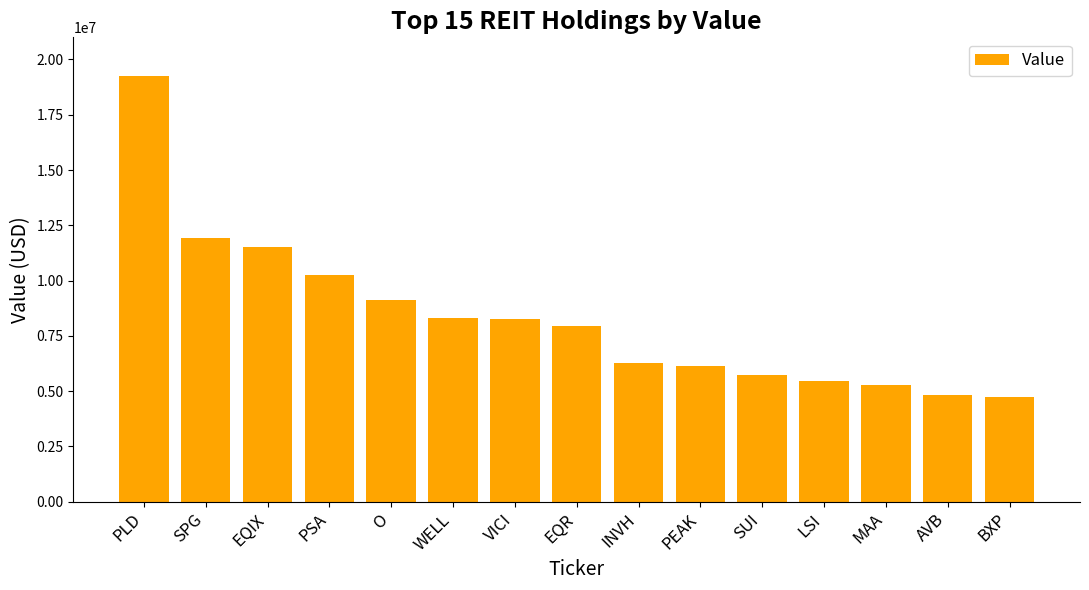

Reading left to right, extract all data points from this chart.

PLD=19270179	SPG=11943134	EQIX=11515427	PSA=10267843	O=9111846	WELL=8331077	VICI=8246318	EQR=7943465	INVH=6264207	PEAK=6141699	SUI=5717283	LSI=5459363	MAA=5277219	AVB=4840270	BXP=4728302